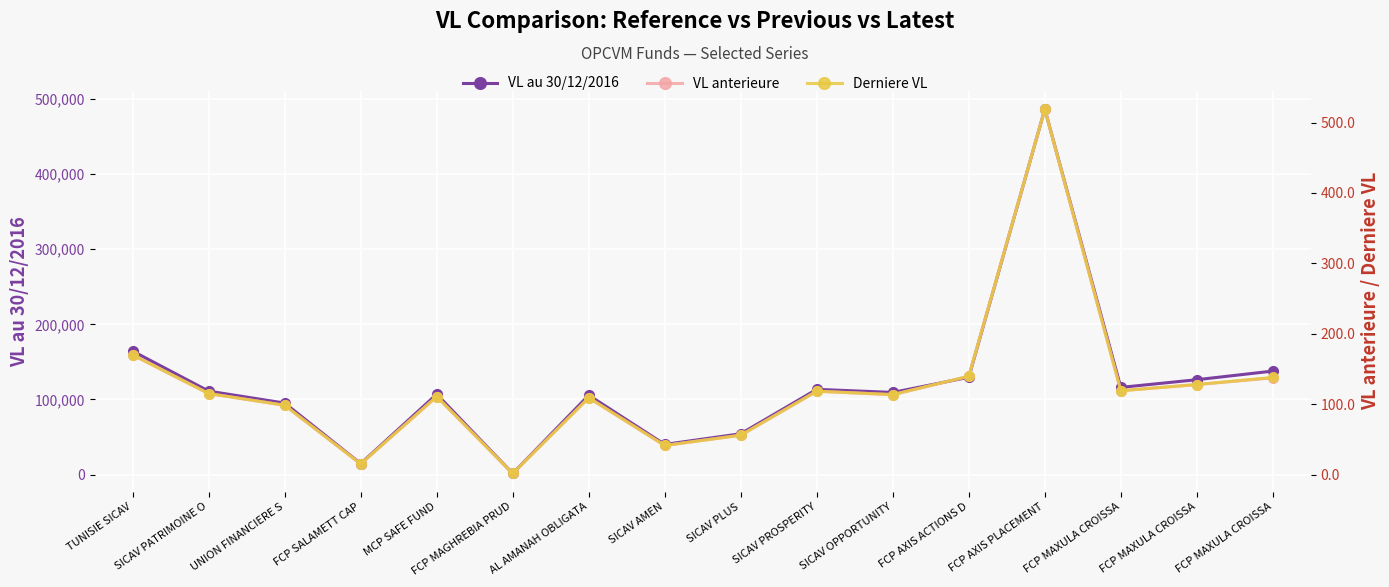

How many interior local peaks does the VL anterieure series have?

4